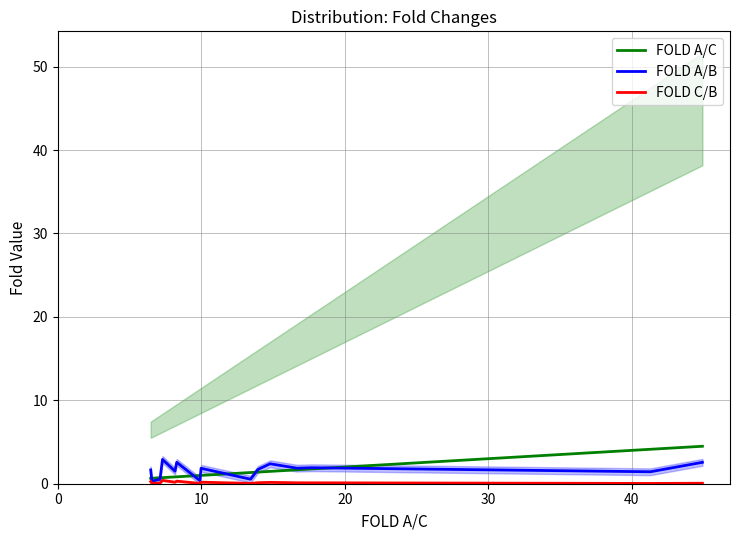

At which category does the chart reach its minimum across all series?

10